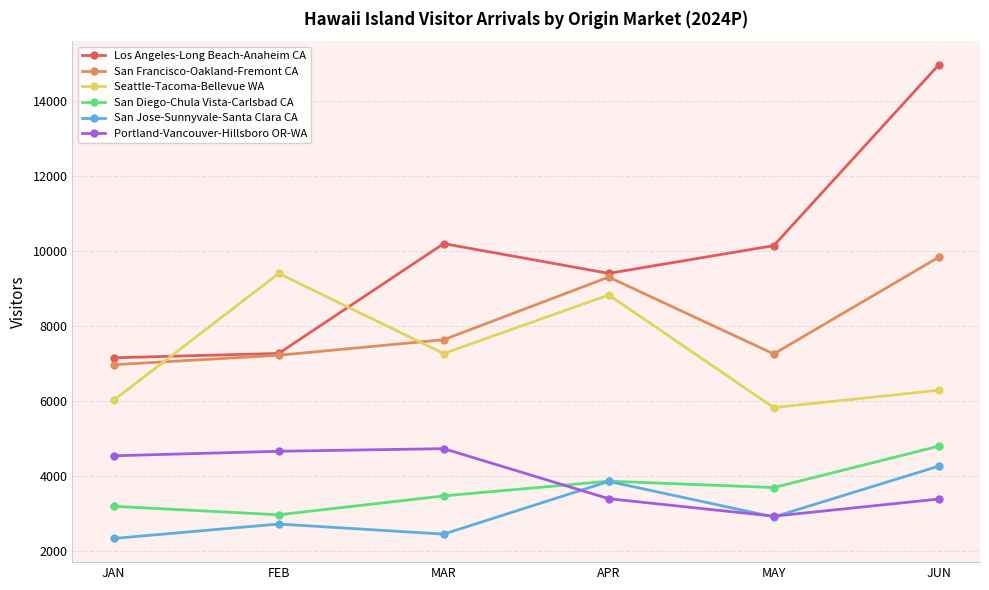

Is the value of San Francisco-Oakland-Fremont CA at APR greater than the value of San Diego-Chula Vista-Carlsbad CA at MAR?

Yes